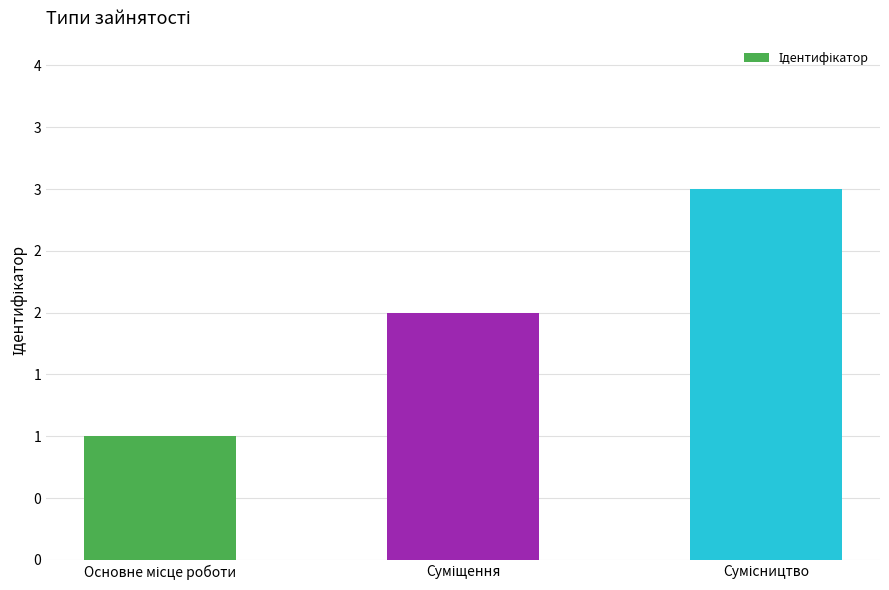

Are the bars horizontal?

No